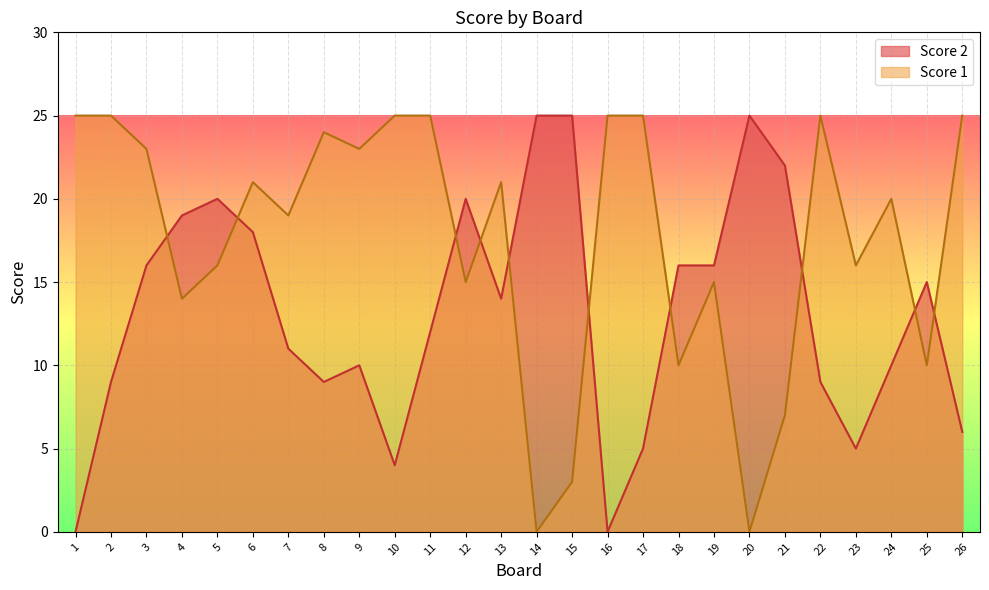

Reading left to right, list all the values displayed in this chart.

Score 1: 25	25	23	14	16	21	19	24	23	25	25	15	21	0	3	25	25	10	15	0	7	25	16	20	10	25
Score 2: 0	9	16	19	20	18	11	9	10	4	12	20	14	25	25	0	5	16	16	25	22	9	5	10	15	6